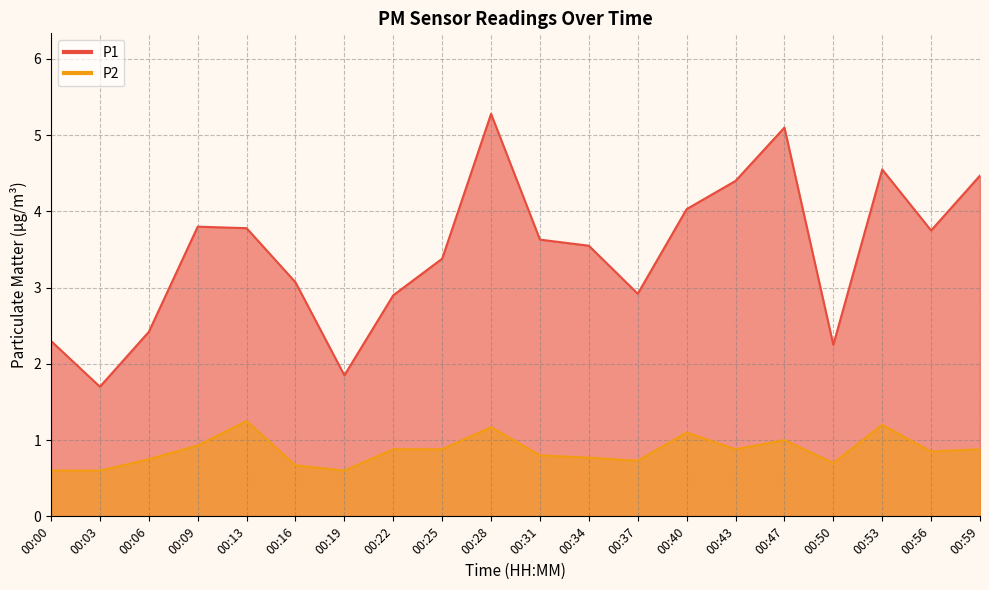

Which series has the largest total across all categories?

P1